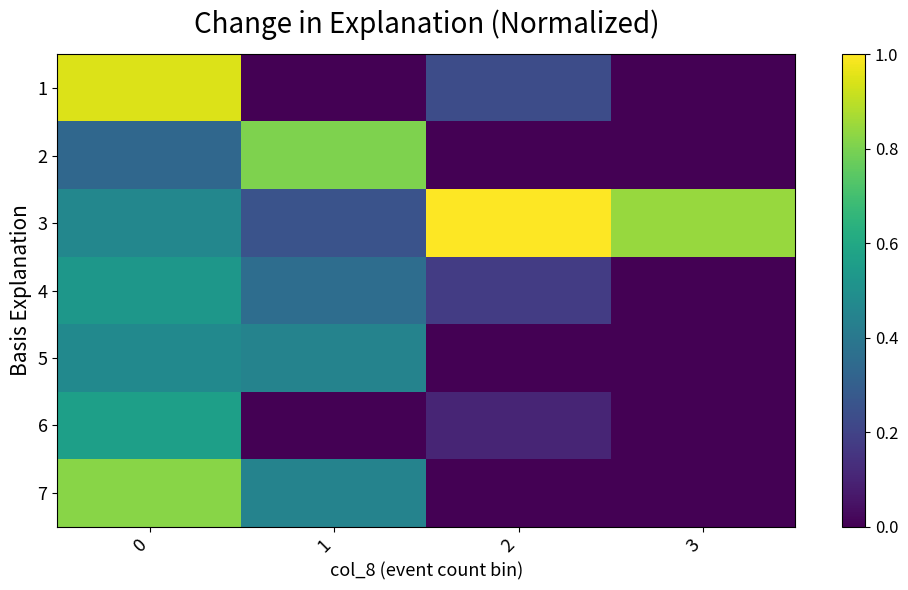

What is the total value across all series at 1?

2.3